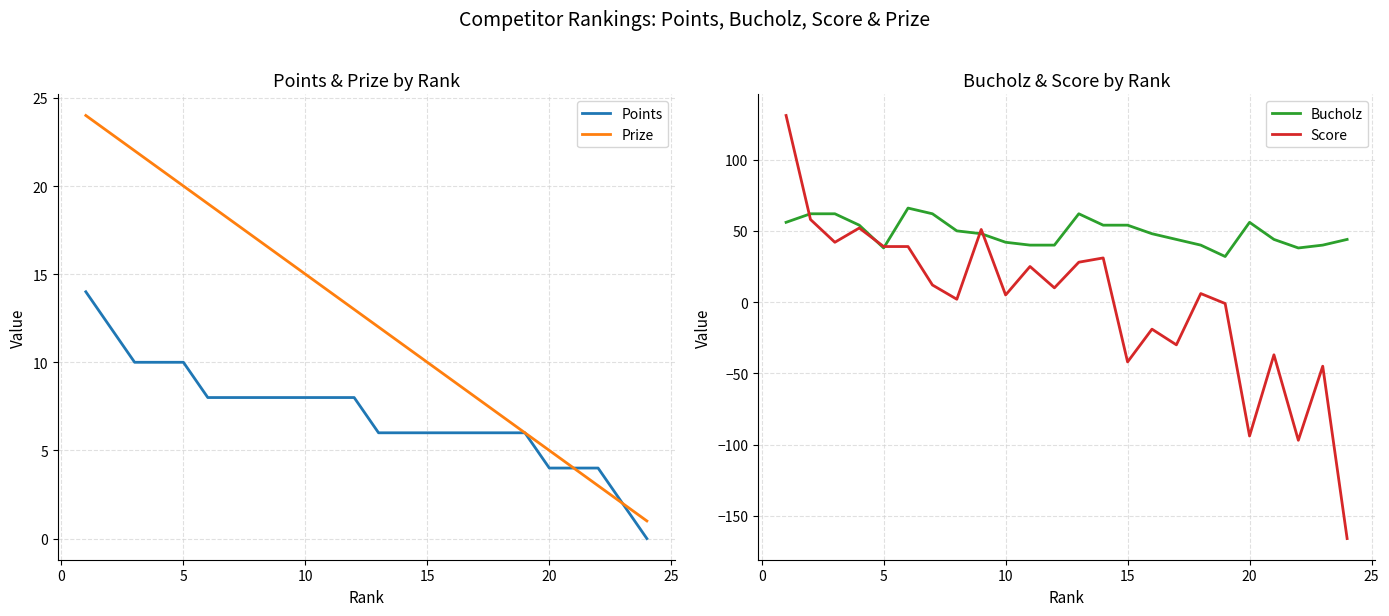

What is the highest value of the Points series?

14